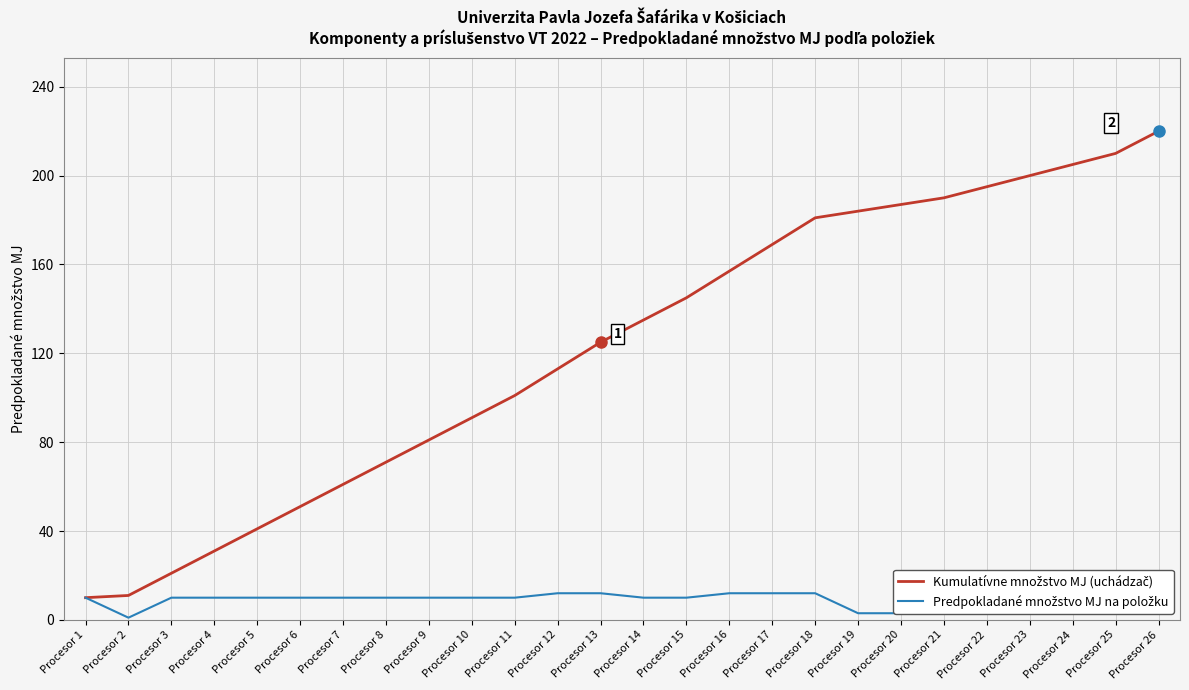

What is the maximum value shown in the chart?

220